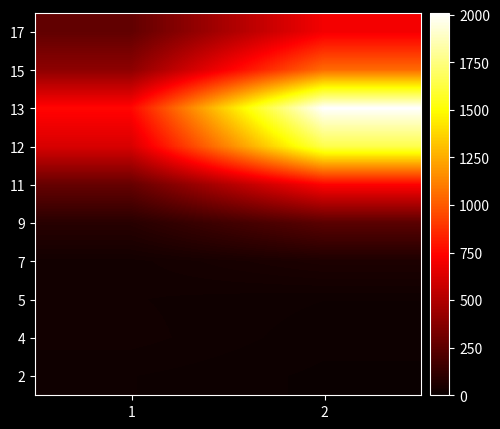

How many data points does each series have?

2